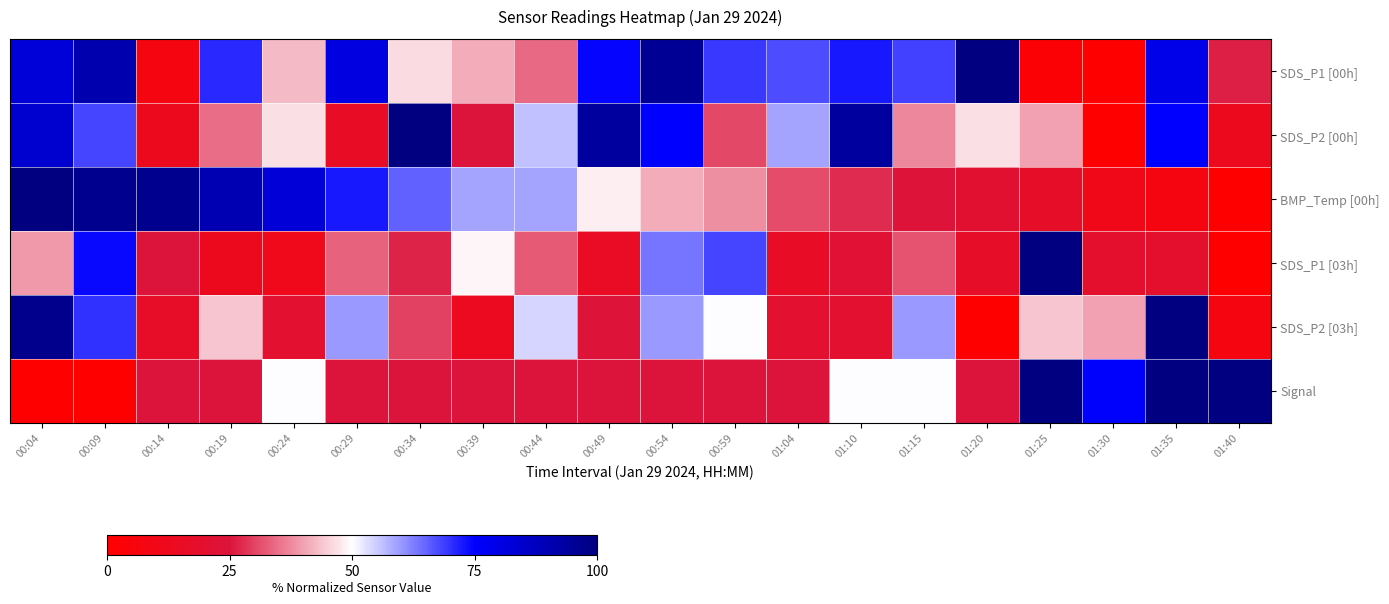

Reading left to right, extract all data points from this chart.

SDS_P1 [00h]: 00:04=82.4	00:09=90.3	00:14=6.8	00:19=71.1	00:24=42.9	00:29=80.5	00:34=46.3	00:39=41.1	00:44=34.2	00:49=74.5	00:54=95.5	00:59=69.2	01:04=67.4	01:10=72.6	01:15=68.4	01:20=100.0	01:25=2.6	01:30=0.0	01:35=78.9	01:40=26.3
SDS_P2 [00h]: 00:04=84.1	00:09=68.2	00:14=12.1	00:19=34.6	00:24=46.7	00:29=15.9	00:34=100.0	00:39=25.2	00:44=56.1	00:49=93.5	00:54=74.8	00:59=30.8	01:04=58.9	01:10=93.5	01:15=37.4	01:20=46.7	01:25=40.2	01:30=0.0	01:35=74.8	01:40=12.1
BMP_Temp [00h]: 00:04=100.0	00:09=96.6	00:14=96.6	00:19=89.7	00:24=82.8	00:29=72.4	00:34=65.5	00:39=58.6	00:44=58.6	00:49=48.3	00:54=41.4	00:59=37.9	01:04=31.0	01:10=27.6	01:15=24.1	01:20=20.7	01:25=17.2	01:30=10.3	01:35=6.9	01:40=0.0
SDS_P1 [03h]: 00:04=39.3	00:09=74.0	00:14=24.9	00:19=12.4	00:24=11.6	00:29=33.5	00:34=26.9	00:39=49.1	00:44=32.7	00:49=15.3	00:54=63.6	00:59=68.2	01:04=16.2	01:10=22.0	01:15=31.8	01:20=17.3	01:25=100.0	01:30=19.1	01:35=19.1	01:40=0.0
SDS_P2 [03h]: 00:04=97.0	00:09=70.0	00:14=17.0	00:19=44.0	00:24=20.0	00:29=60.0	00:34=30.0	00:39=14.0	00:44=54.0	00:49=24.0	00:54=60.0	00:59=50.0	01:04=20.0	01:10=20.0	01:15=60.0	01:20=0.0	01:25=44.0	01:30=40.0	01:35=100.0	01:40=7.0
Signal: 00:04=0.0	00:09=0.0	00:14=25.0	00:19=25.0	00:24=50.0	00:29=25.0	00:34=25.0	00:39=25.0	00:44=25.0	00:49=25.0	00:54=25.0	00:59=25.0	01:04=25.0	01:10=50.0	01:15=50.0	01:20=25.0	01:25=100.0	01:30=75.0	01:35=100.0	01:40=100.0